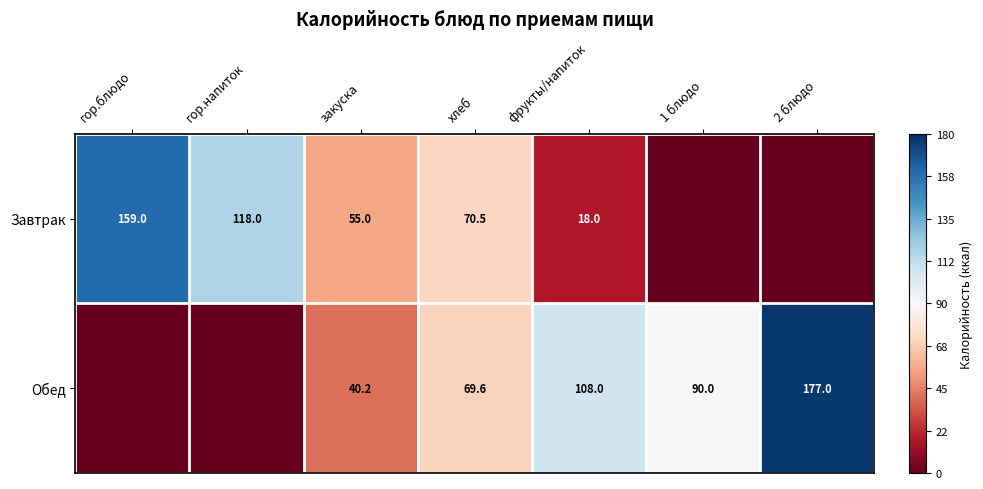

Which category has the highest value across all series?

2 блюдо